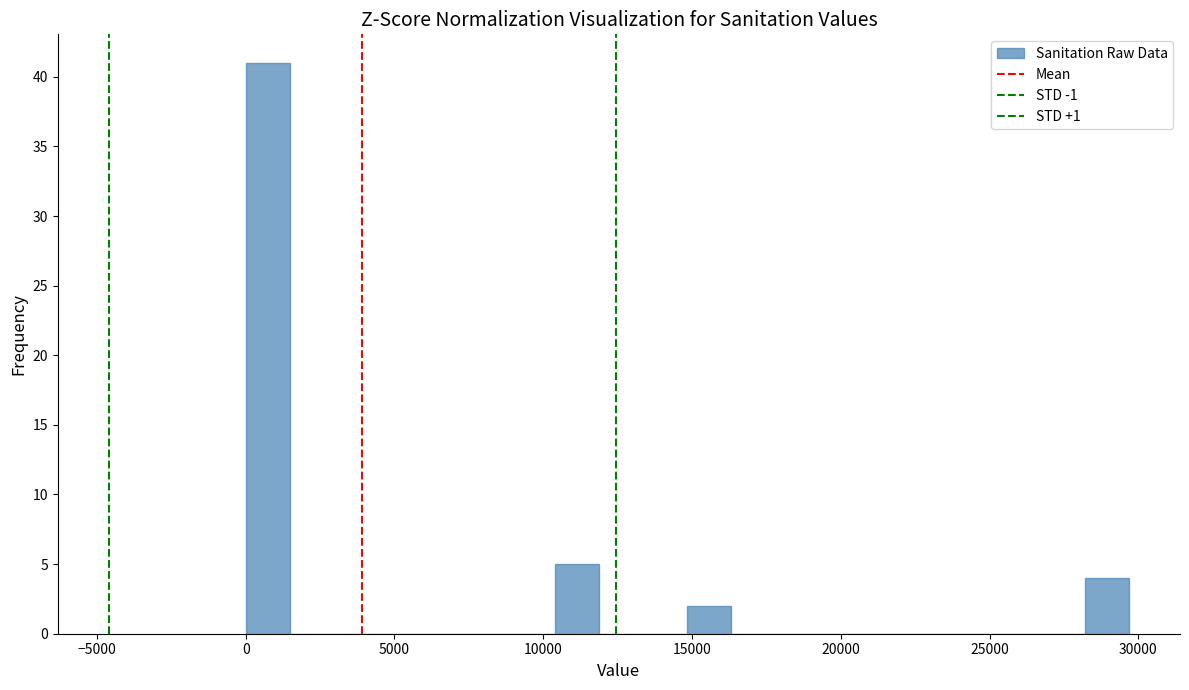

Read against the x-axis, roughly where is the centre of the tallest bar?

500